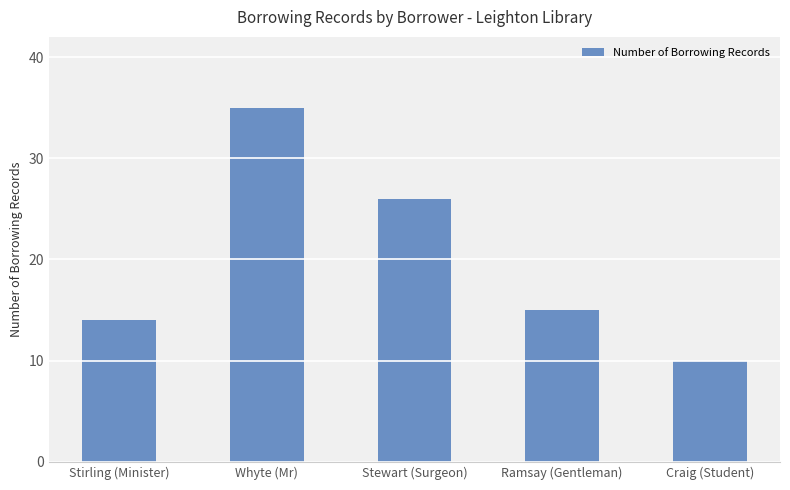

Rank the categories by value from highest to lowest.

Whyte (Mr), Stewart (Surgeon), Ramsay (Gentleman), Stirling (Minister), Craig (Student)